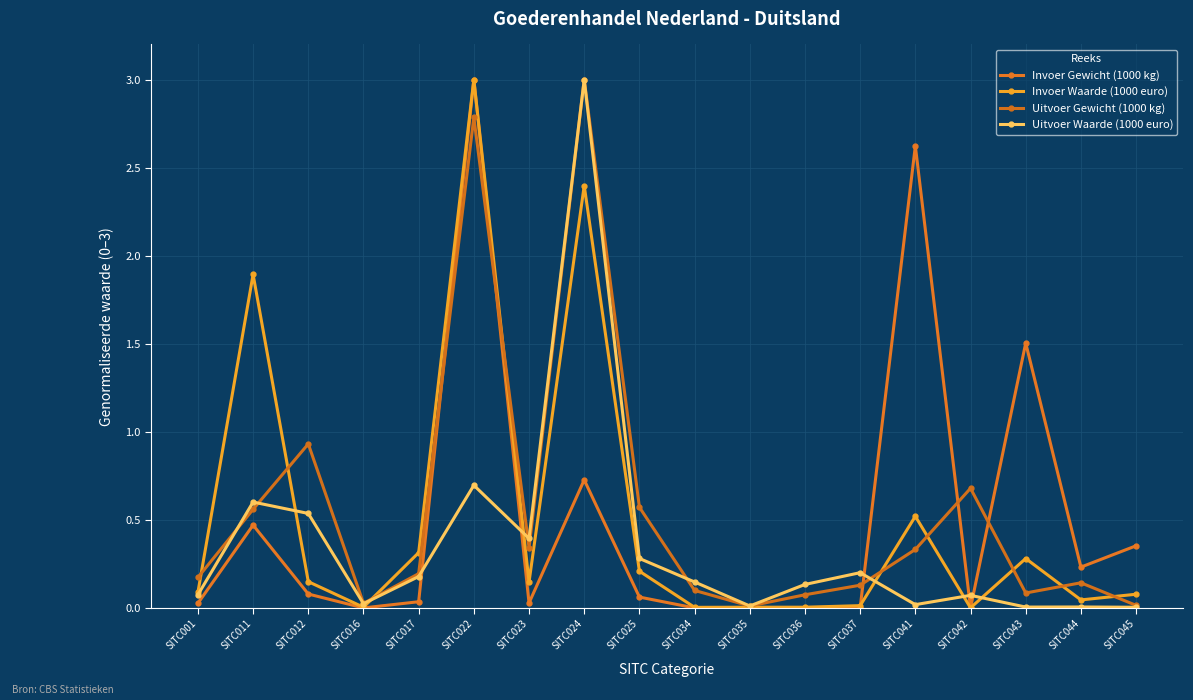

Reading left to right, list all the values displayed in this chart.

Invoer Gewicht (1000 kg): 0.0	0.5	0.1	0.0	0.0	3.0	0.0	0.7	0.1	0.0	0.0	0.0	0.0	2.6	0.0	1.5	0.2	0.4
Invoer Waarde (1000 euro): 0.1	1.9	0.1	0.0	0.3	3.0	0.1	2.4	0.2	0.0	0.0	0.0	0.0	0.5	0.0	0.3	0.0	0.1
Uitvoer Gewicht (1000 kg): 0.2	0.6	0.9	0.0	0.2	2.8	0.3	3.0	0.6	0.1	0.0	0.1	0.1	0.3	0.7	0.1	0.1	0.0
Uitvoer Waarde (1000 euro): 0.1	0.6	0.5	0.0	0.2	0.7	0.4	3.0	0.3	0.1	0.0	0.1	0.2	0.0	0.1	0.0	0.0	0.0